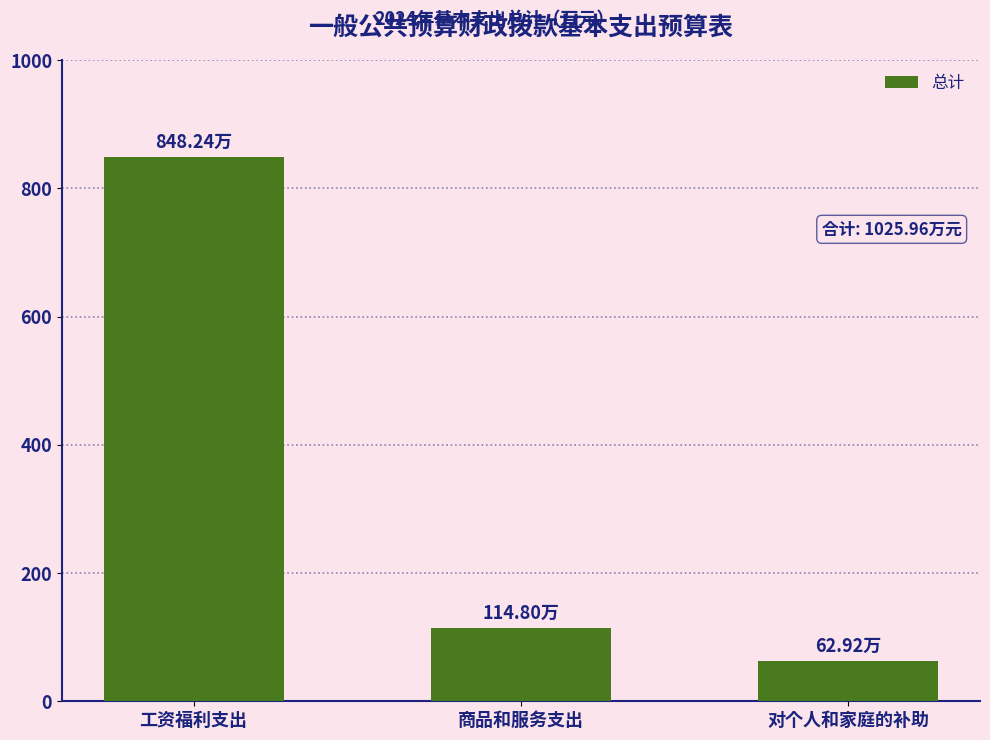

The value at 工资福利支出 is 848.2. True or false?

True